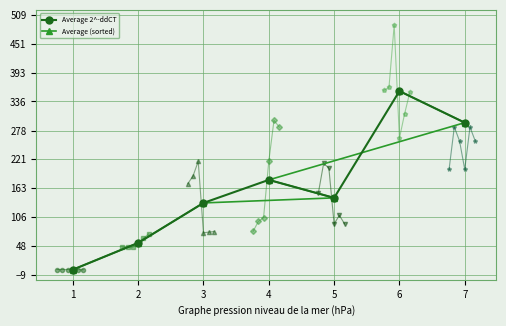

Rank the series at 7 from highest to lowest value.

Average (sorted), Average 2^-ddCT